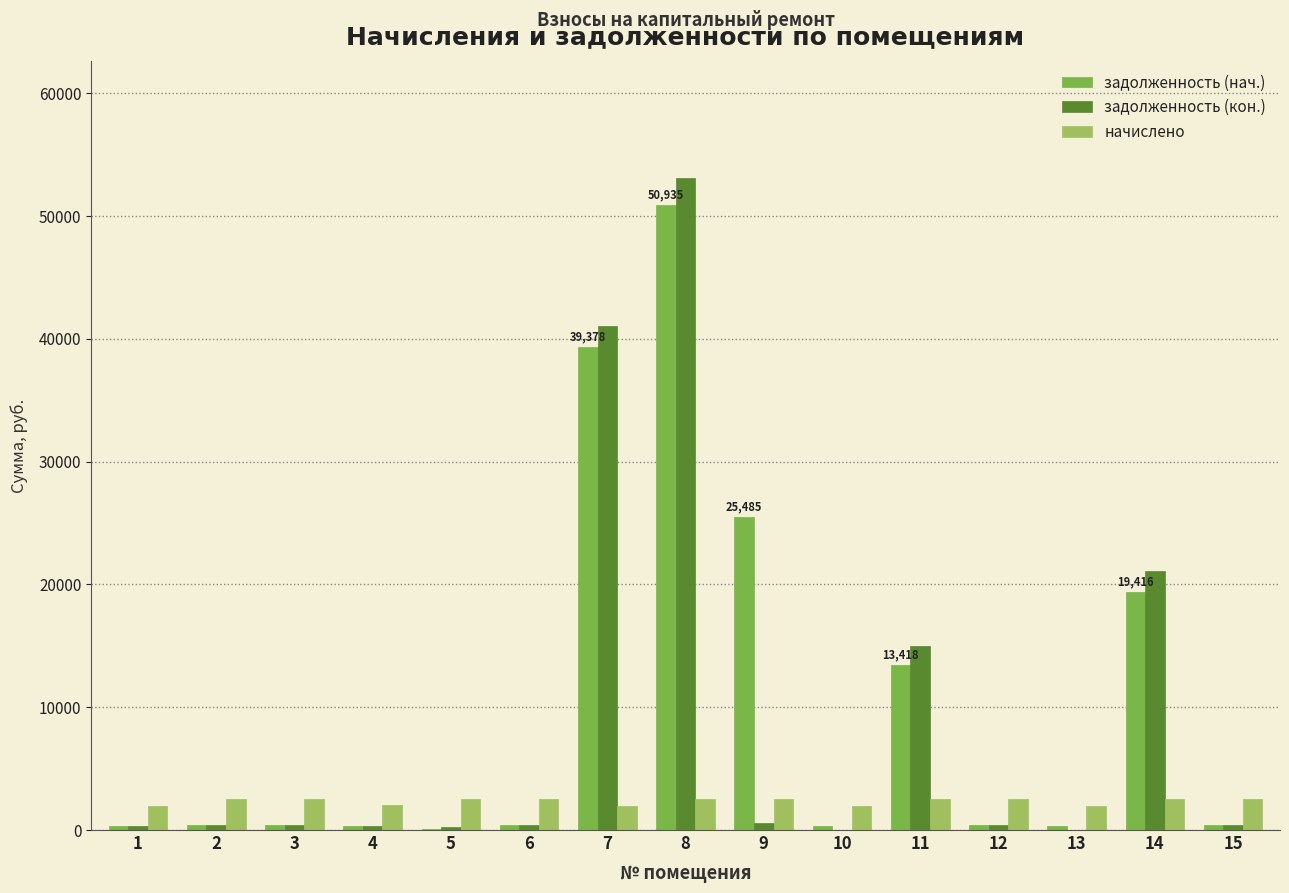

Is the value of задолженность (кон.) at 11 greater than the value of задолженность (нач.) at 6?

Yes